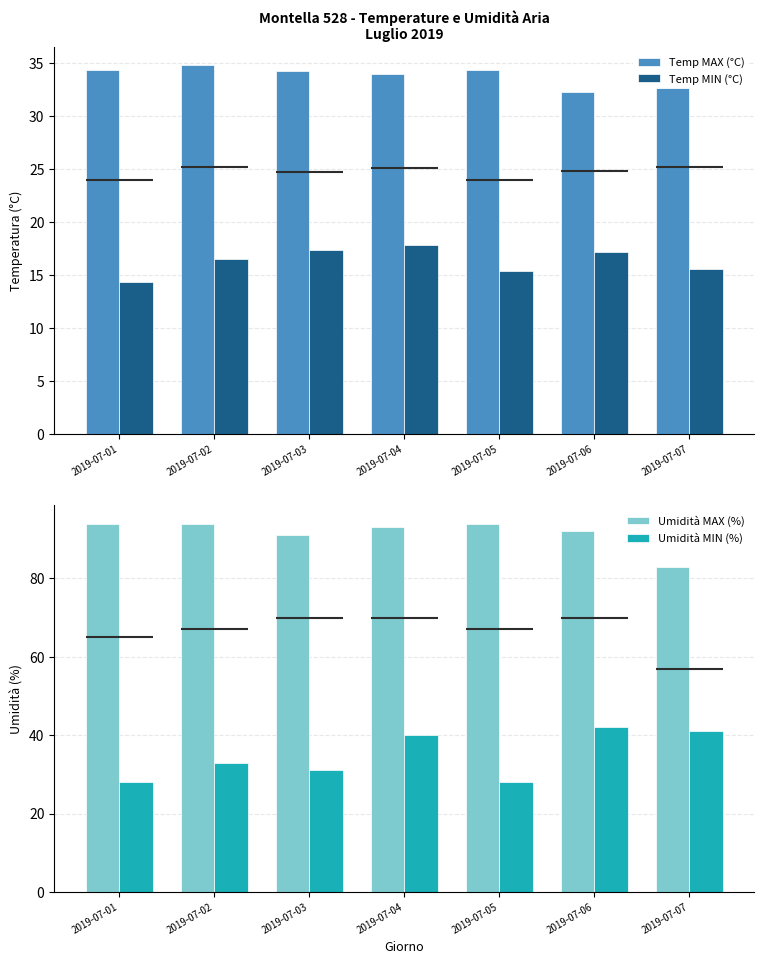

Count the number of data series in this chart.

4